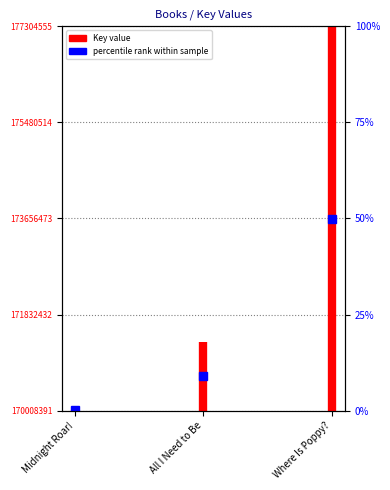

Between Midnight Roar! and All I Need to Be, which is larger?

All I Need to Be